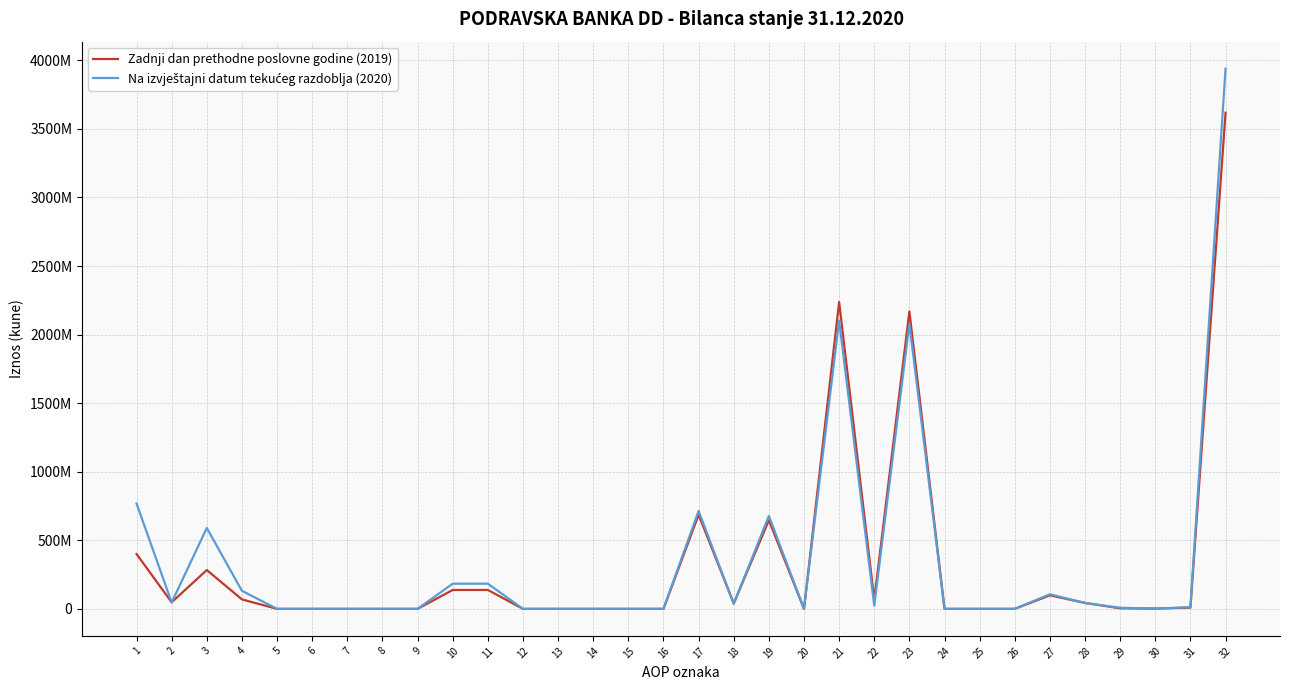

What is the total value across all series at 17?

1400080122